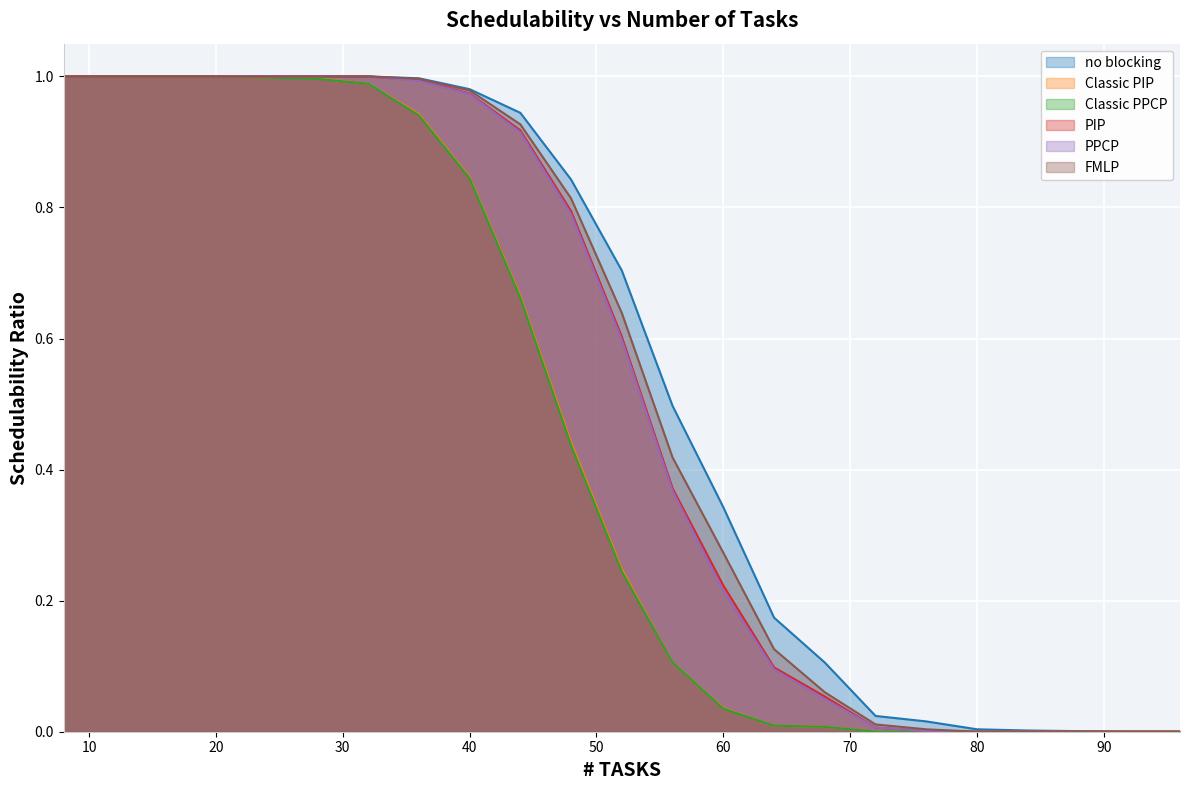

Count the number of categories in the chart.

23